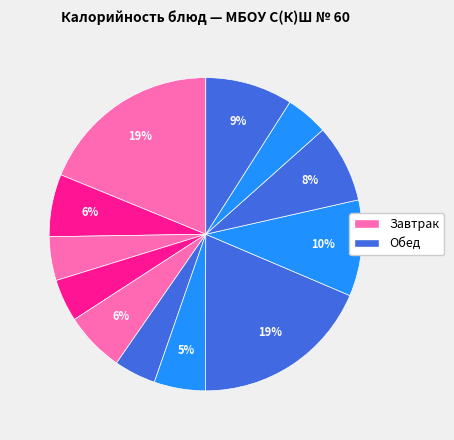

Count the number of slices in the pie.

12